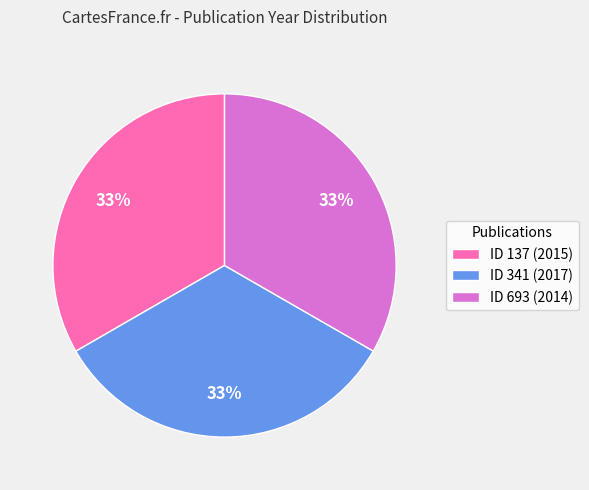

How many segments does this pie chart have?

3